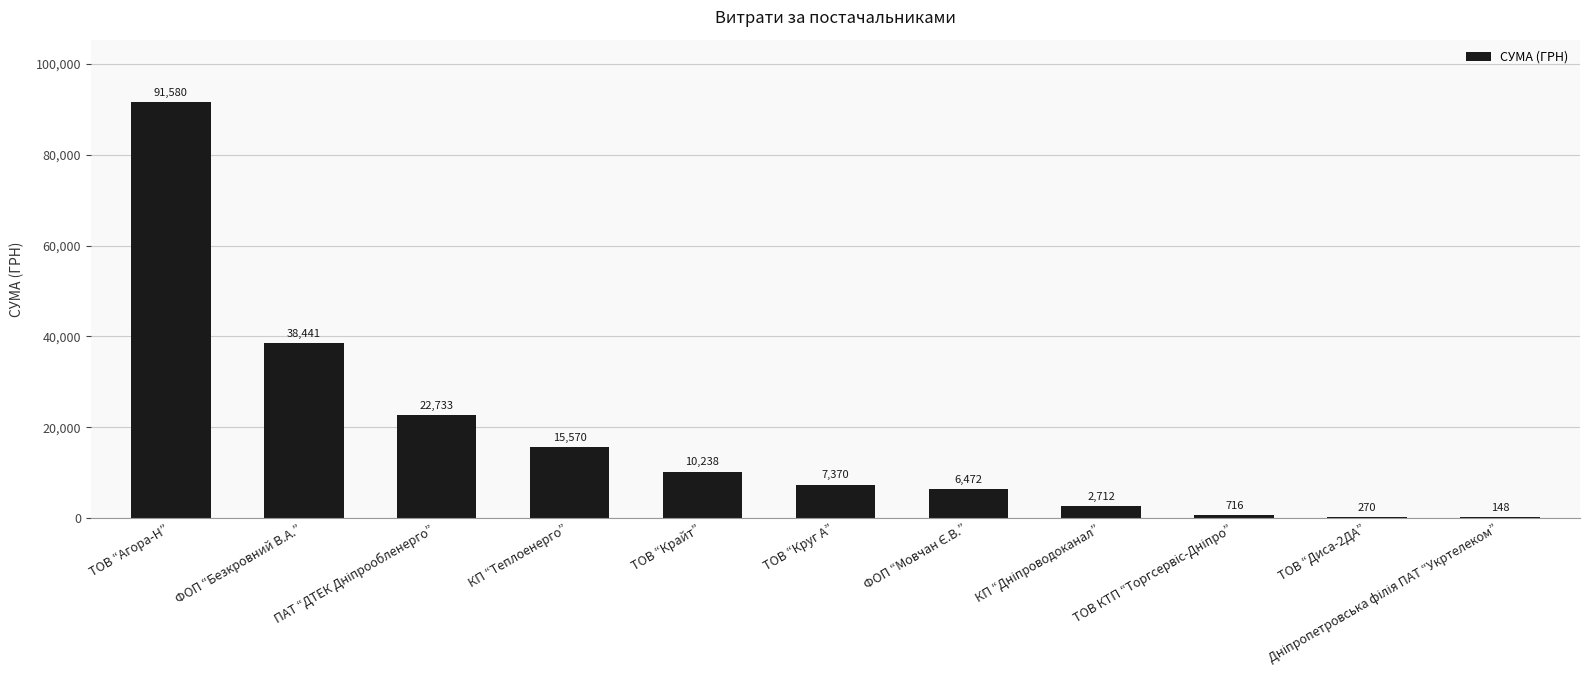

What is the maximum value shown in the chart?

91580.1